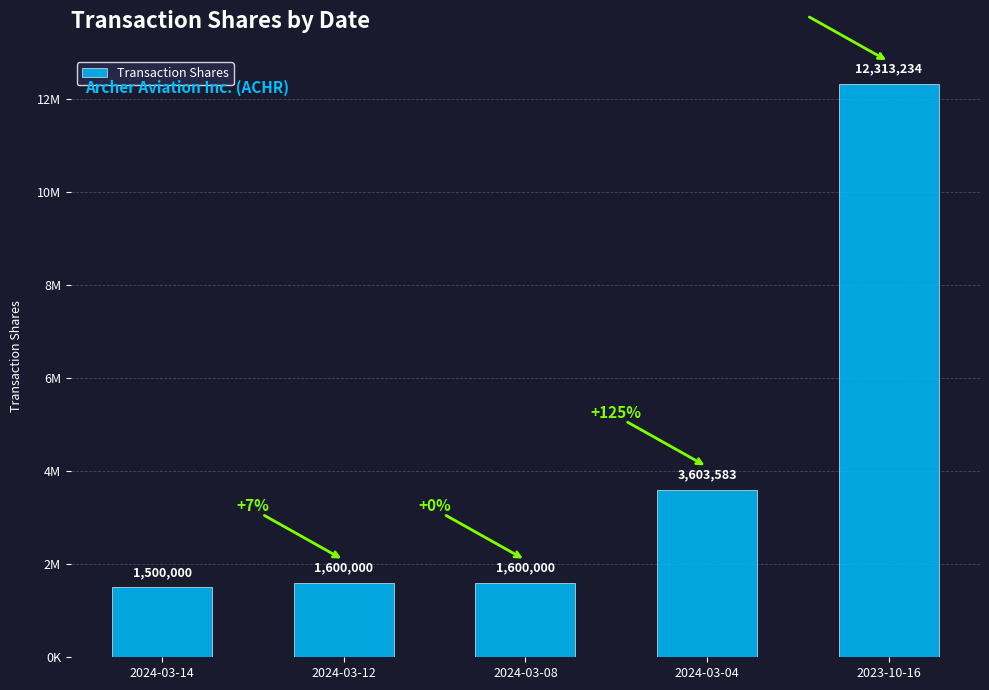

Are the bars horizontal?

No